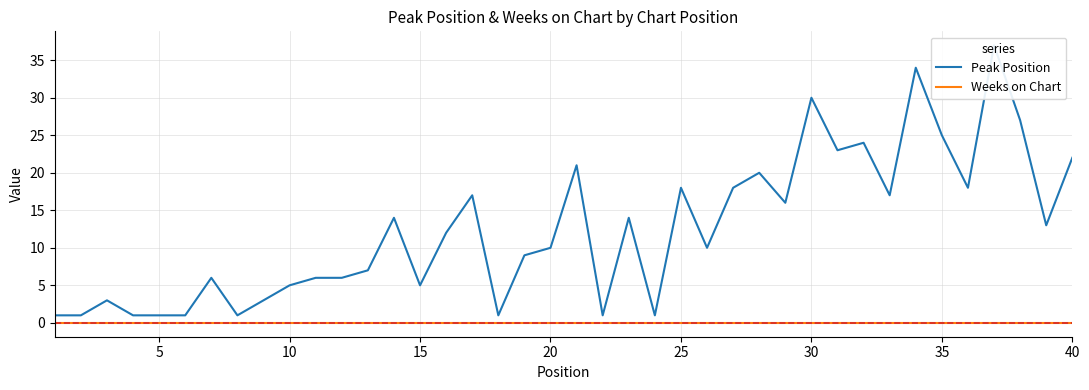

List the series in order of their peak value, lowest first.

Weeks on Chart, Peak Position